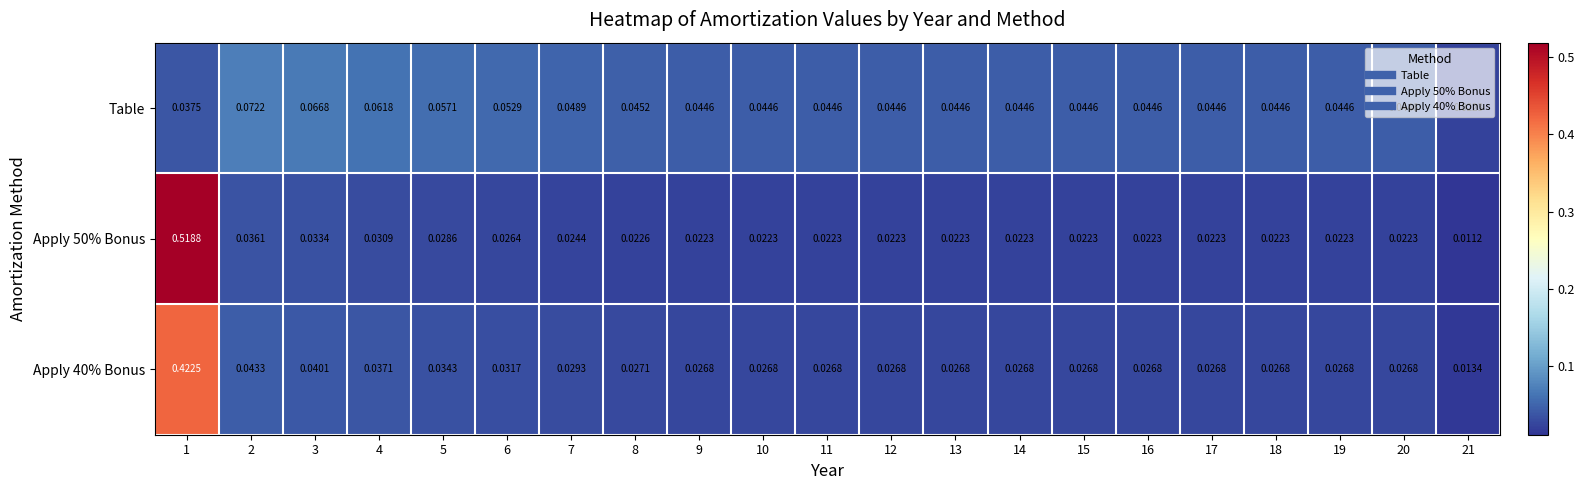

Is the value of Apply 40% Bonus at 5 greater than the value of Apply 50% Bonus at 20?

Yes